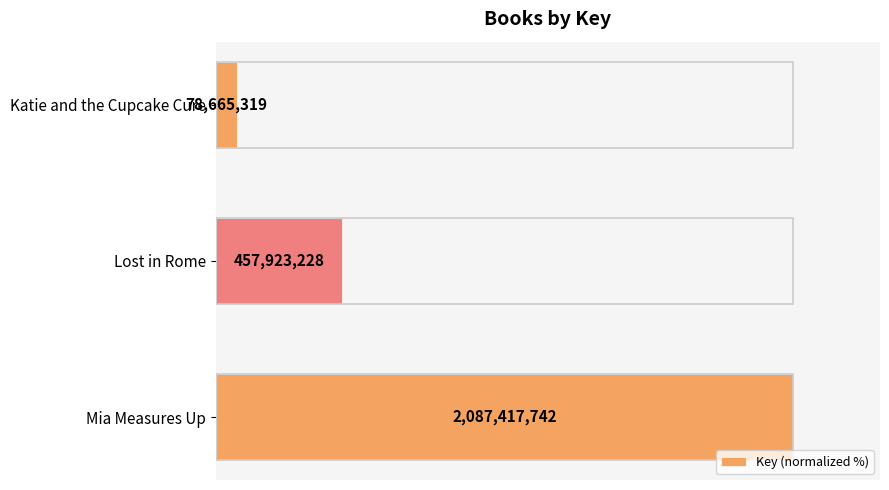

Are the bars grouped side by side (vs. stacked)?

No